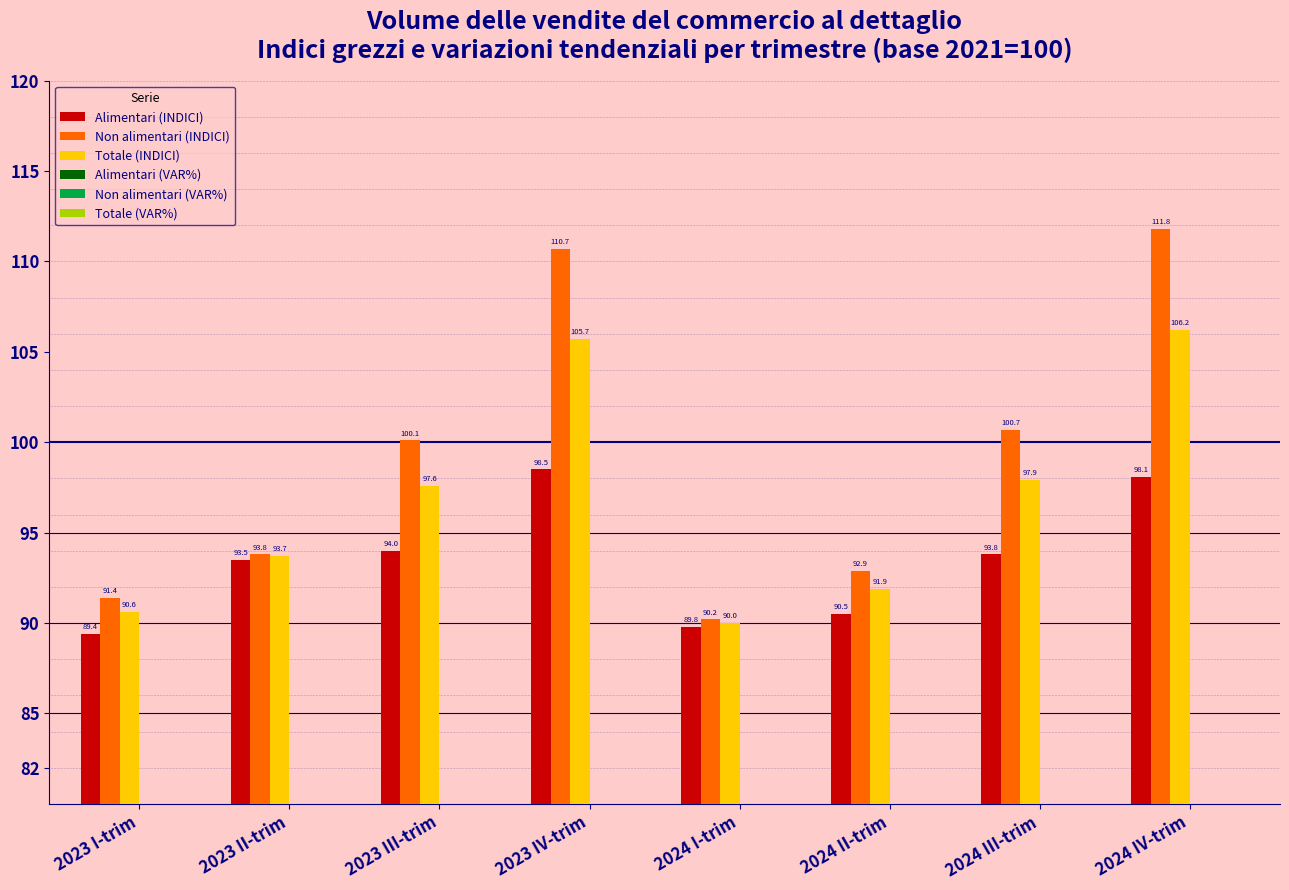

What is the value of the Totale (INDICI) bar at the 4th from the left?

105.7